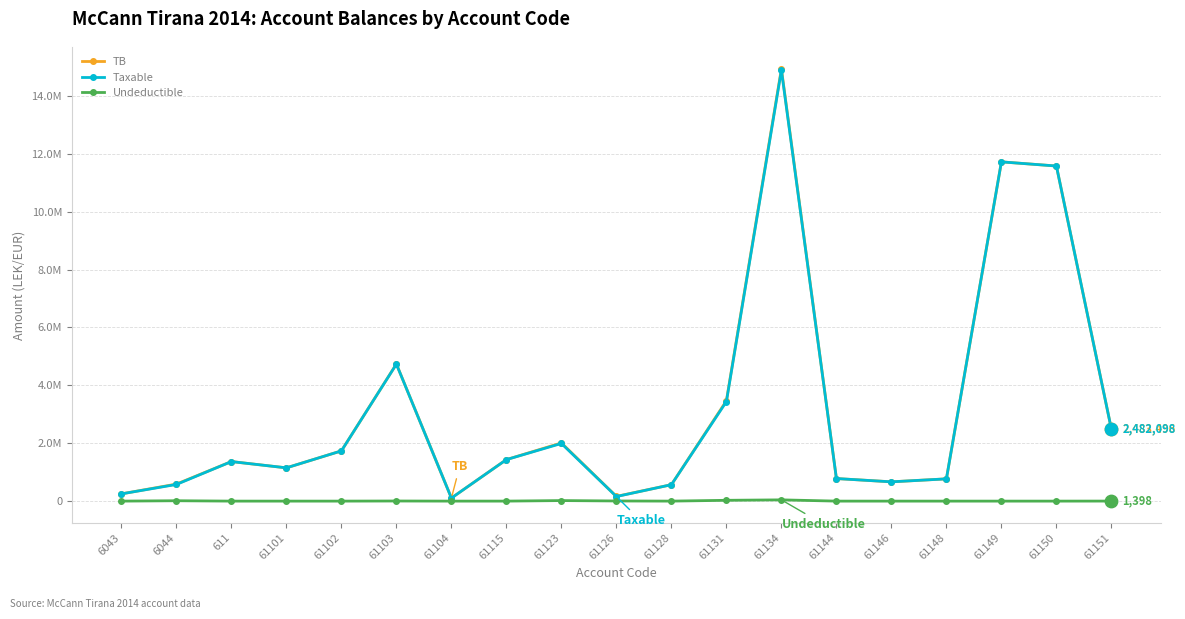

Is this an area chart (filled region under the line)?

No